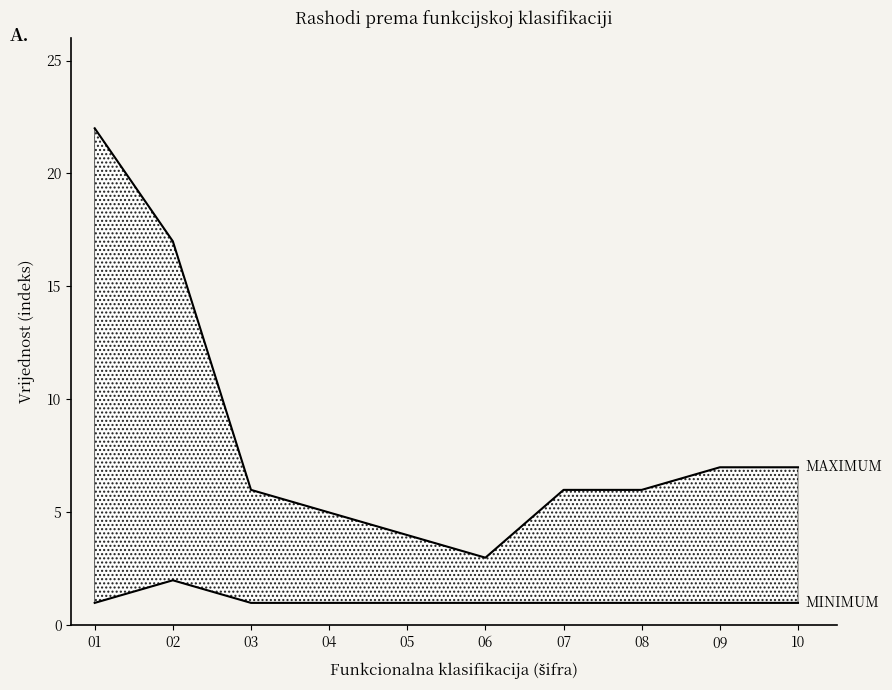

True or false: MAXIMUM and MINIMUM cross at least once.

False